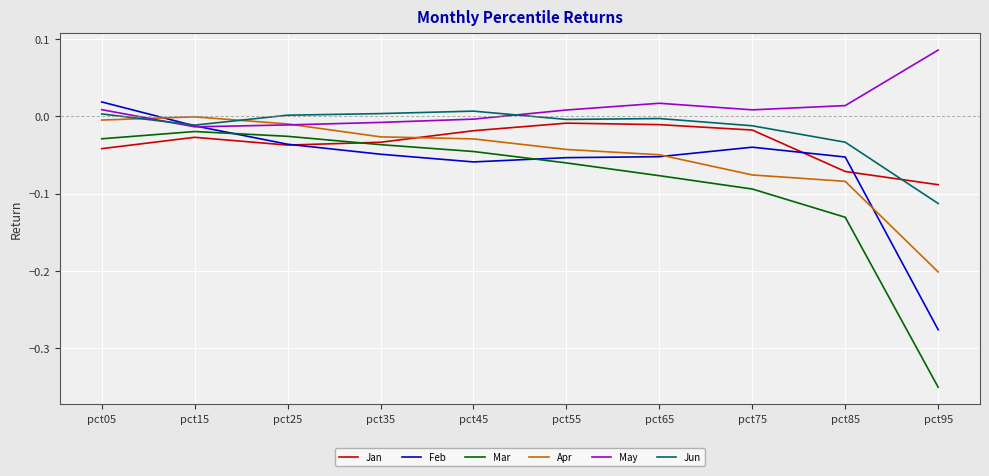

At which category is the sum across all series the highest?

pct05